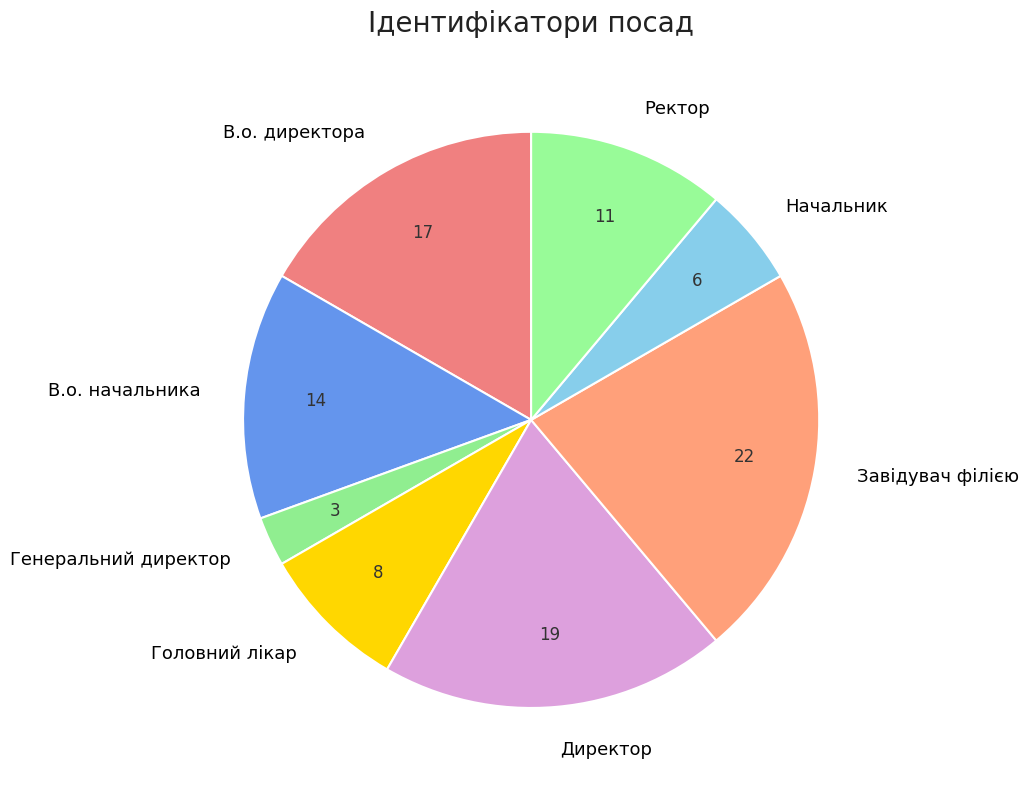

Do Начальник and Головний лікар together represent more than half of the pie?

No